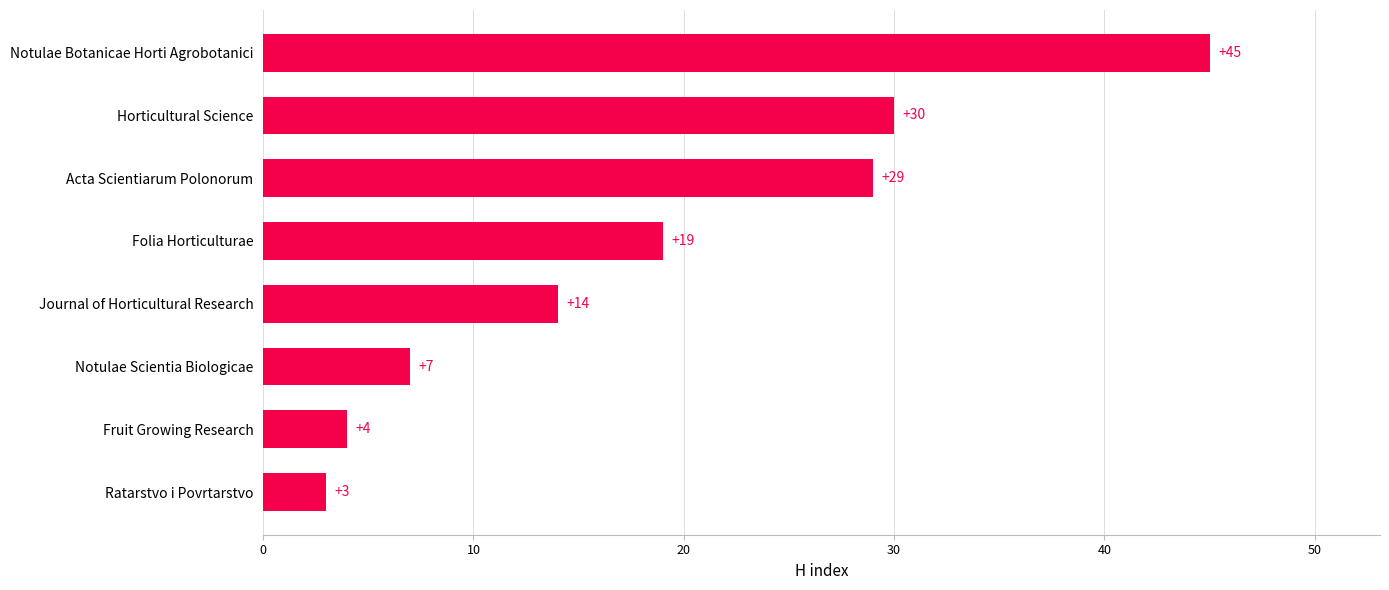

Which label corresponds to the largest value in the chart?

Notulae Botanicae Horti Agrobotanici